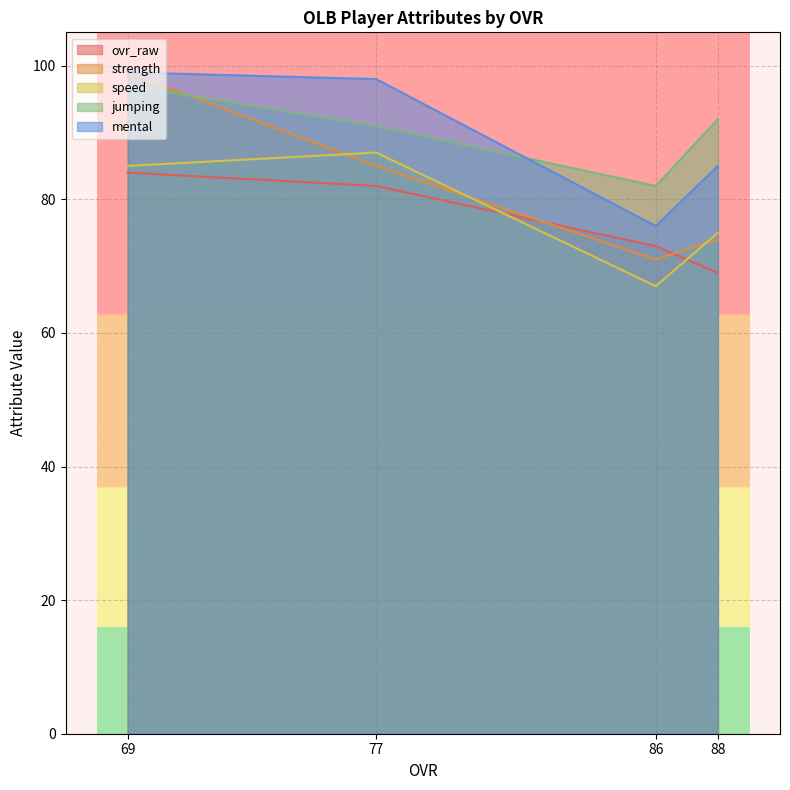

At which label does speed reach its minimum?

86